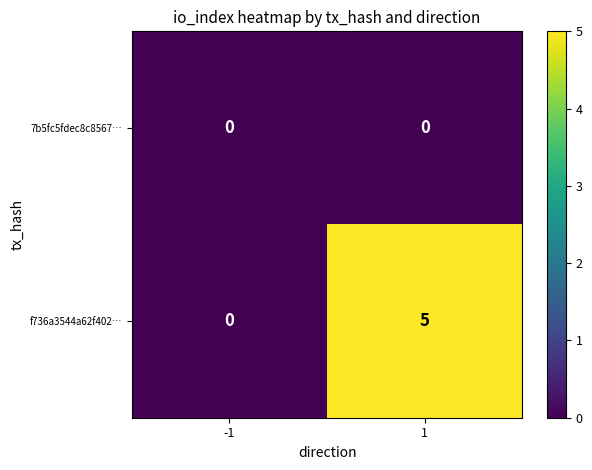

The f736a3544a62f402… series shows -3 at -1. True or false?

False